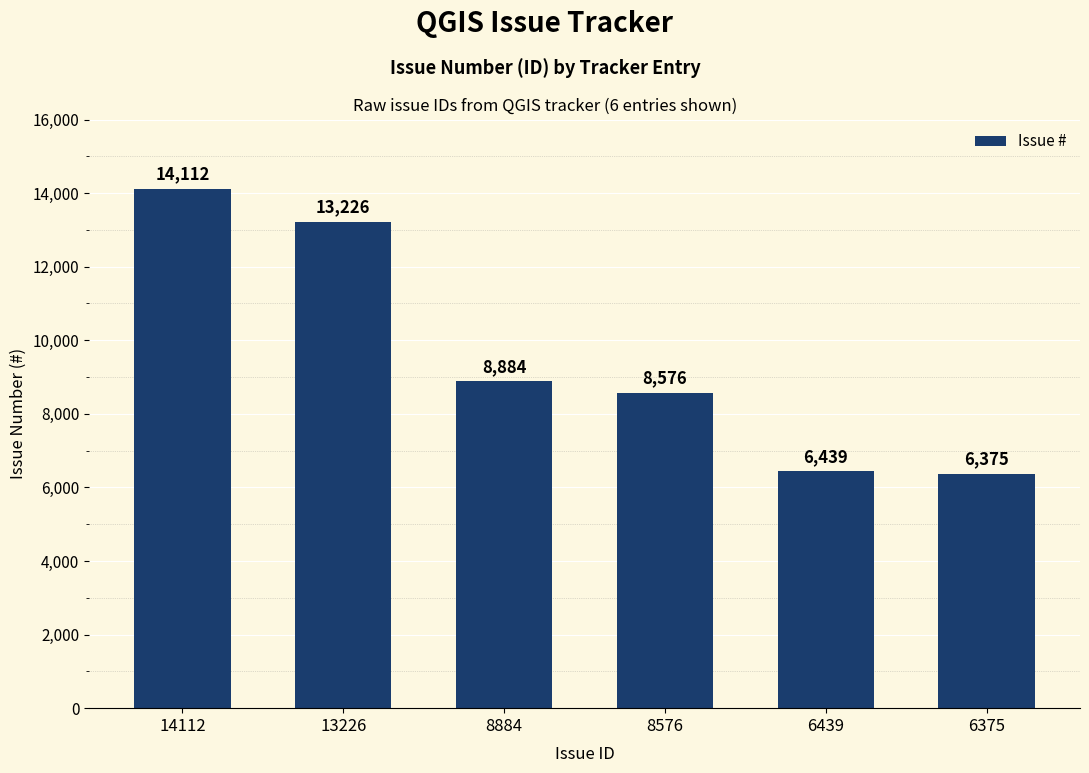

What is the value of the 5th bar from the left?

6439